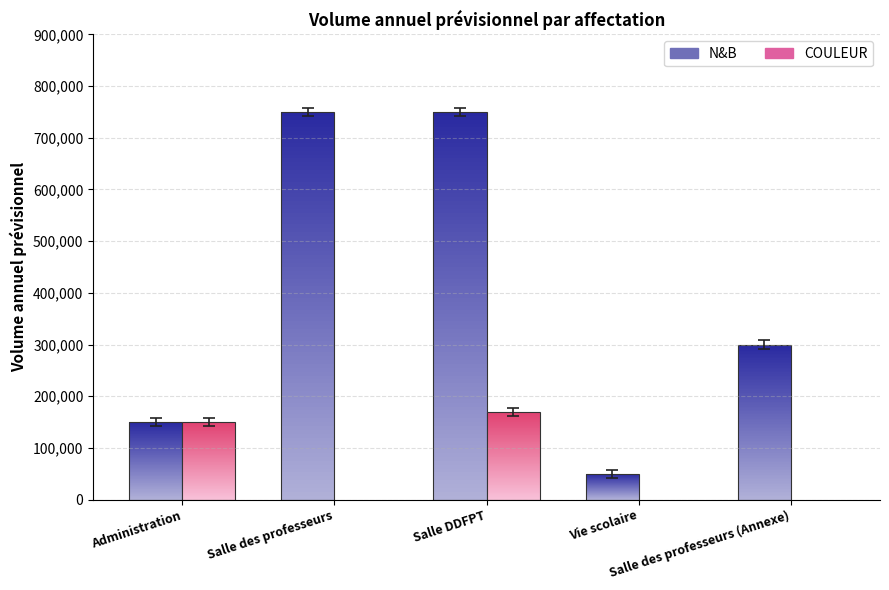

What is the value of the 4th bar from the left?

42000